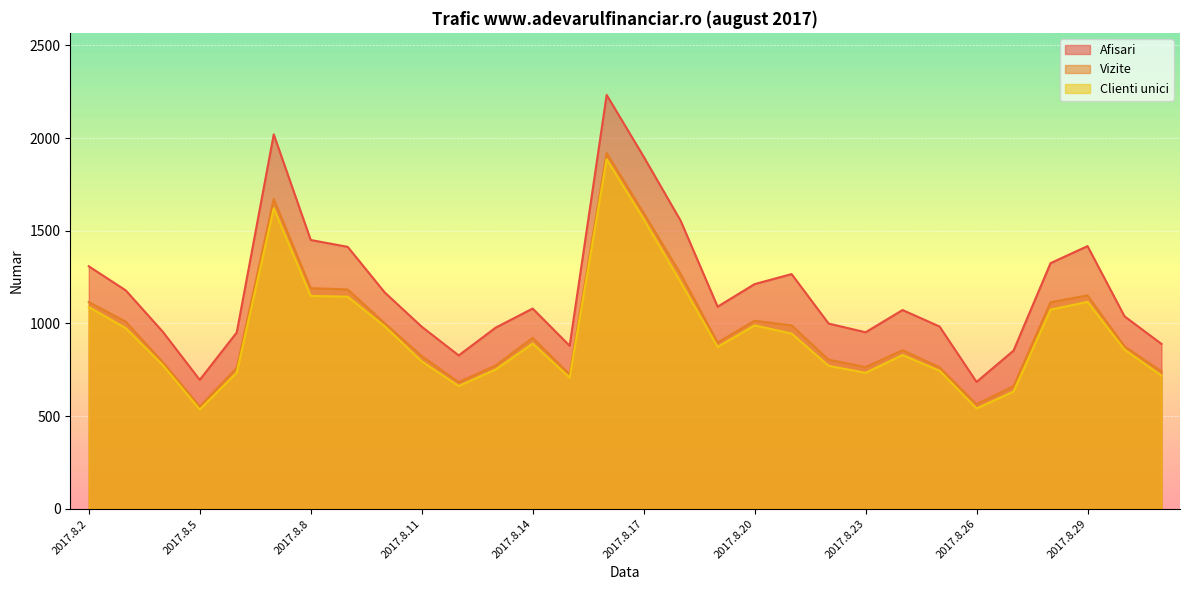

True or false: Clienti unici and Vizite intersect in this chart.

False